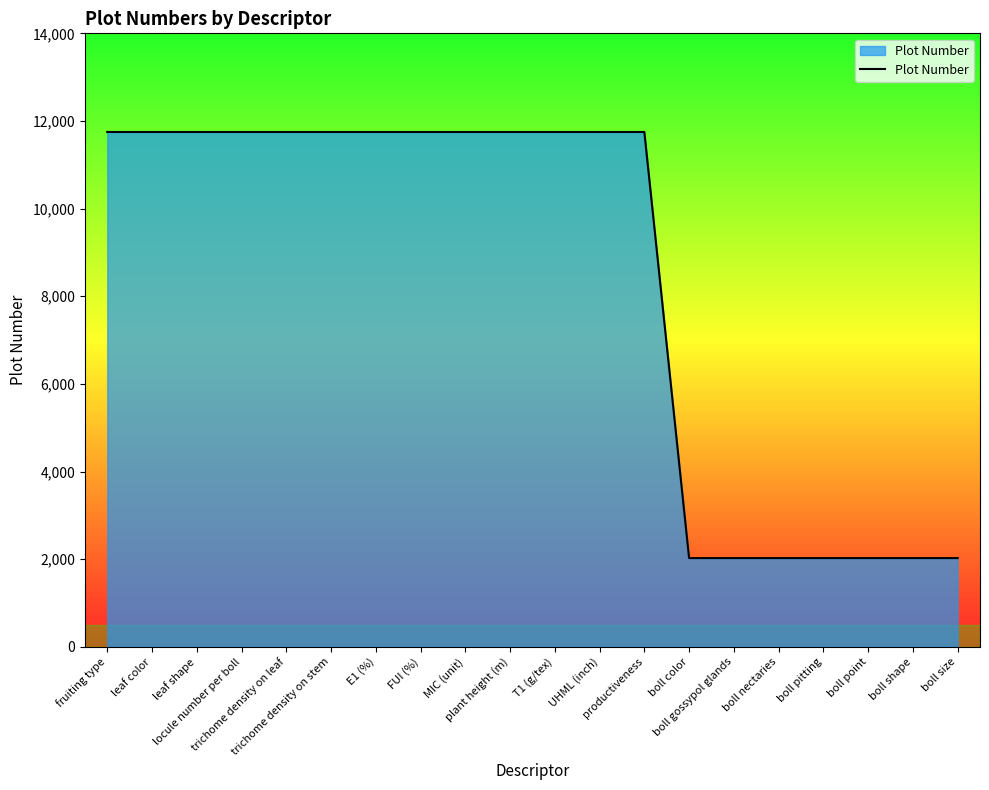

The chart shows a value of 19220 at plant height (m). True or false?

False